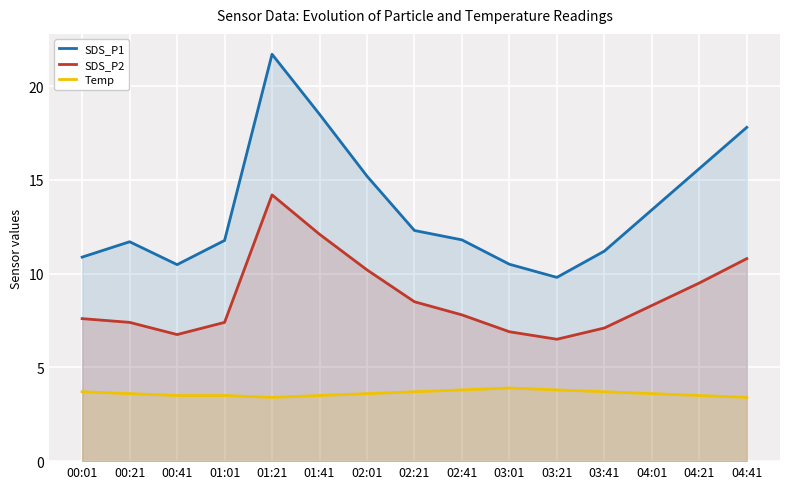

At 01:21, list the series in order from smallest to largest.

Temp, SDS_P2, SDS_P1